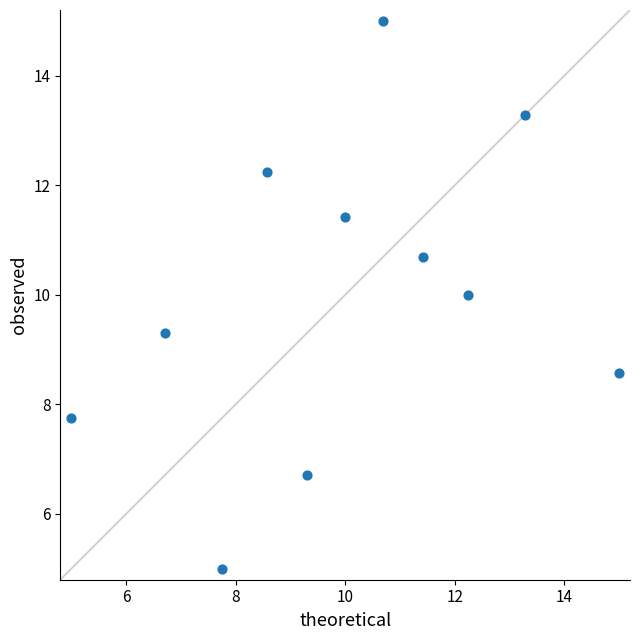

What is the range of X values (max minus min)?

10.0